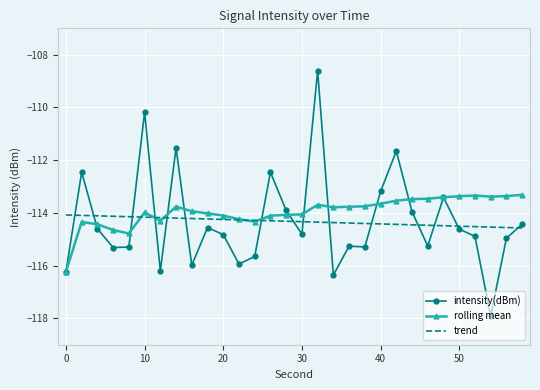

In intensity(dBm), how many points are higher than both neighbors (excluding endpoints)?

9